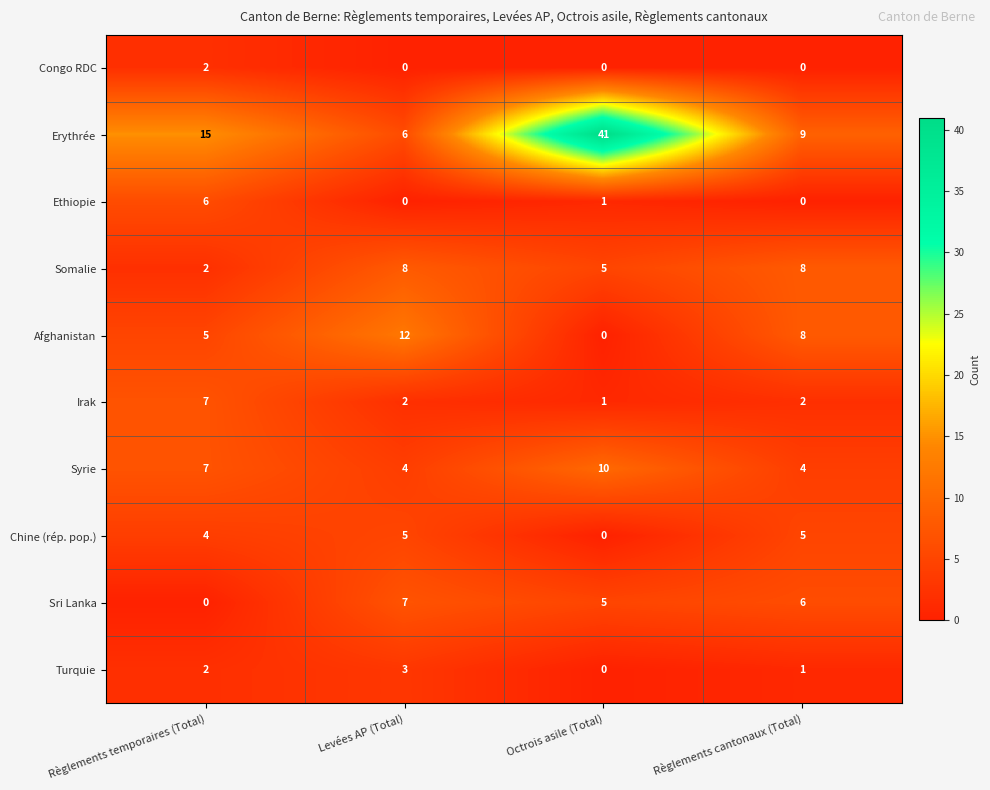

The Chine (rép. pop.) series shows 5 at Levées AP (Total). True or false?

True